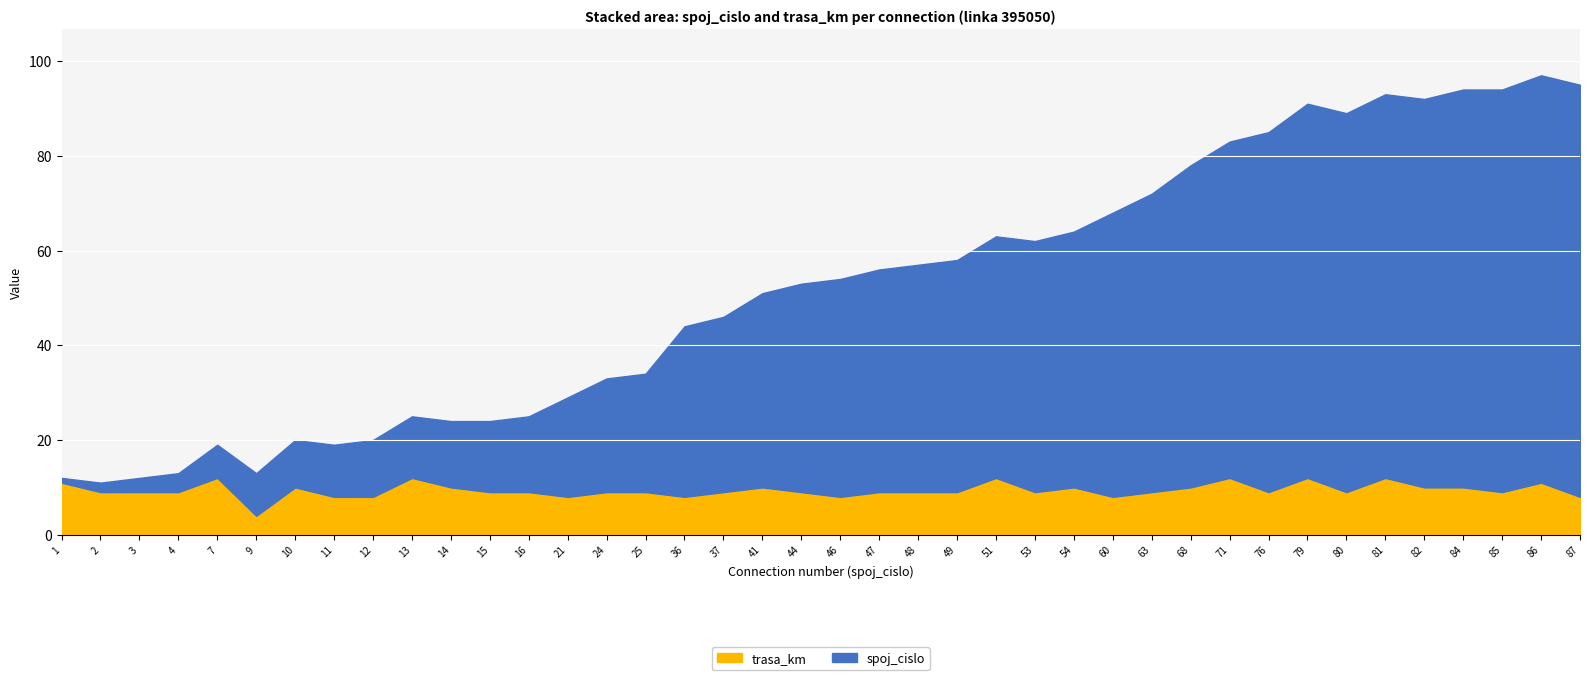

How many interior local valleys does the trasa_km series have?

9